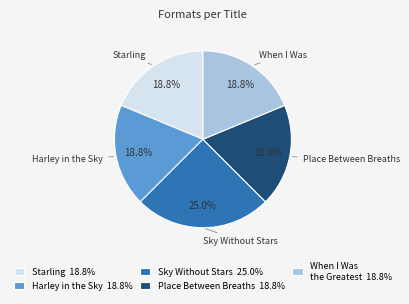

Is there any slice that represents more than half of the pie?

No